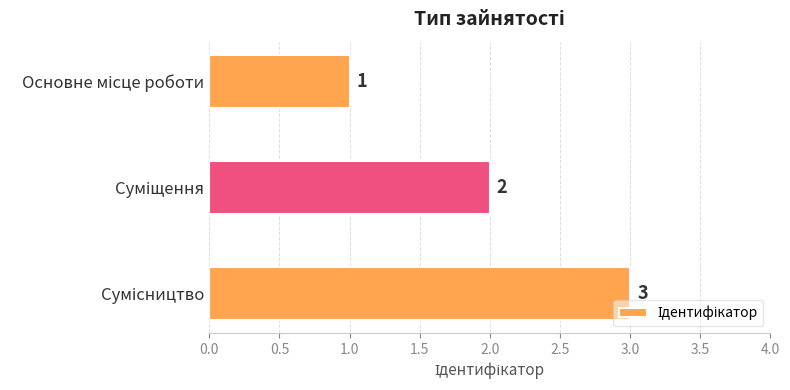

What is the sum of all values?

6